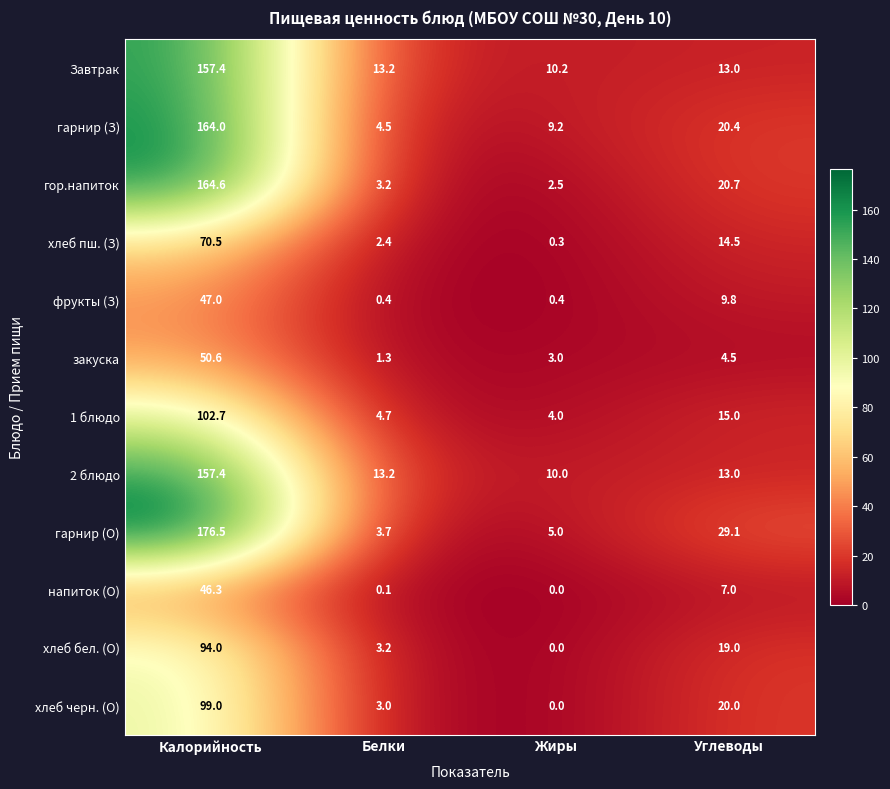

The напиток (О) series shows 7.0 at Углеводы. True or false?

True